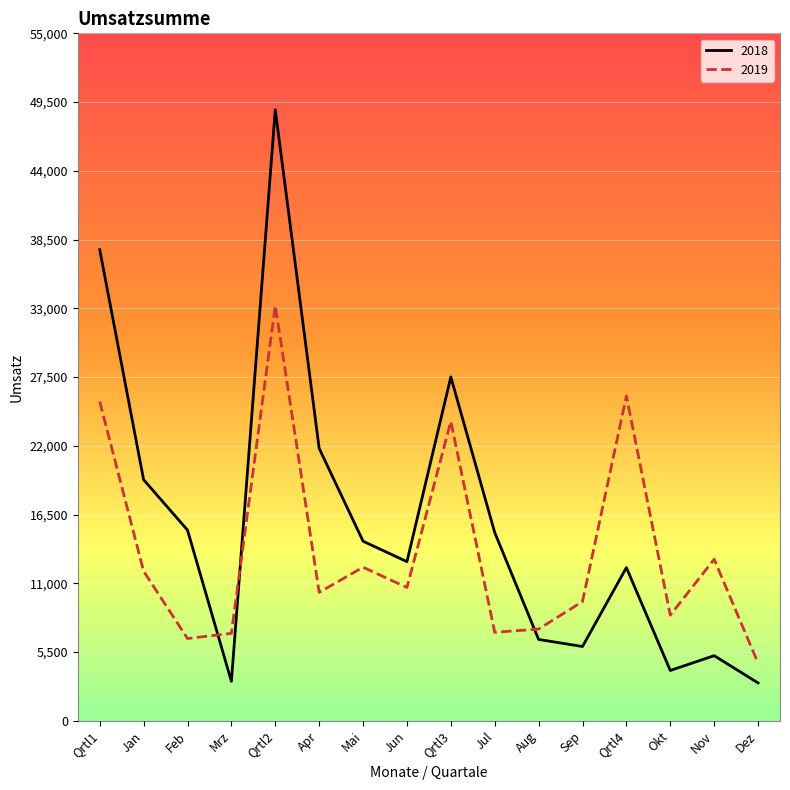

What is the maximum value for 2019?

33219